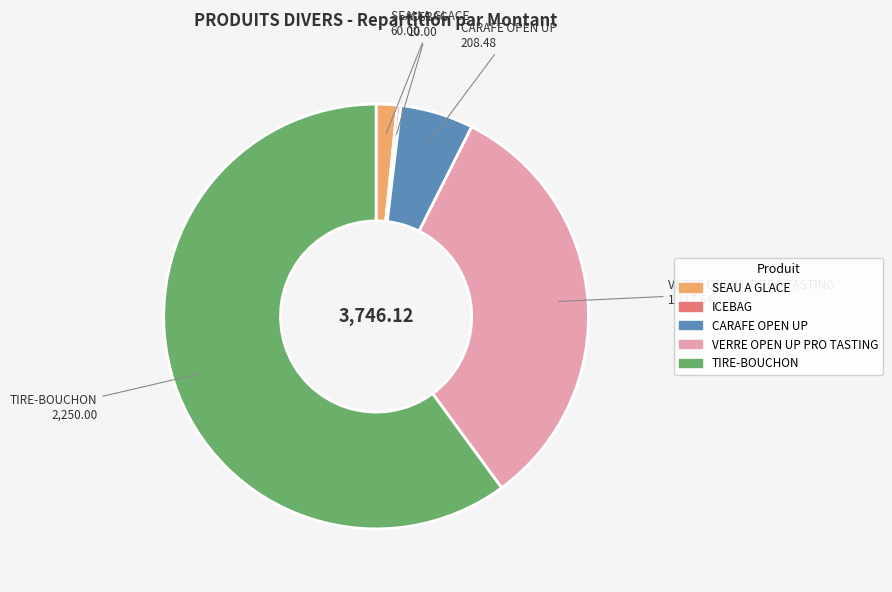

Does any single category account for the majority?

Yes